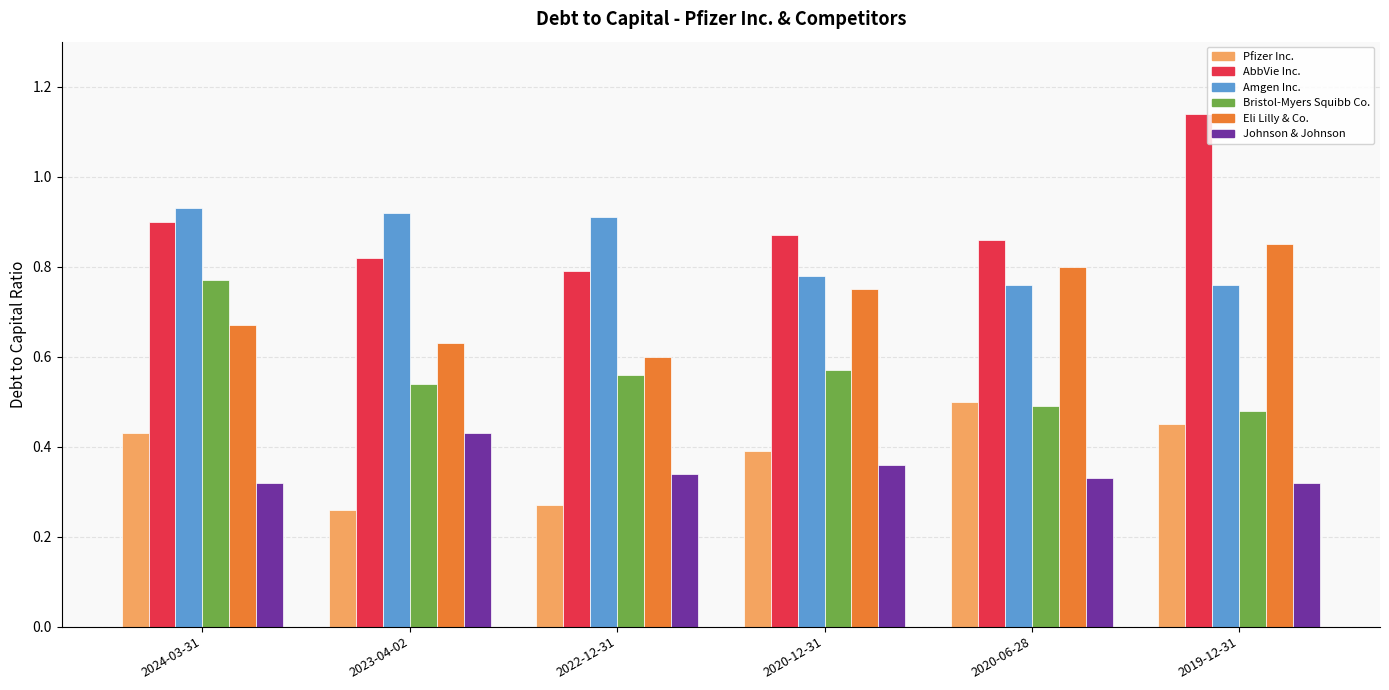

What is the sum of all Amgen Inc. values?

5.1